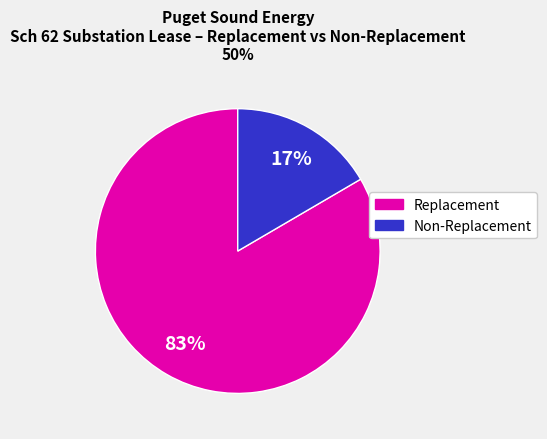

To the nearest percent, what is the average slice percentage?

50%